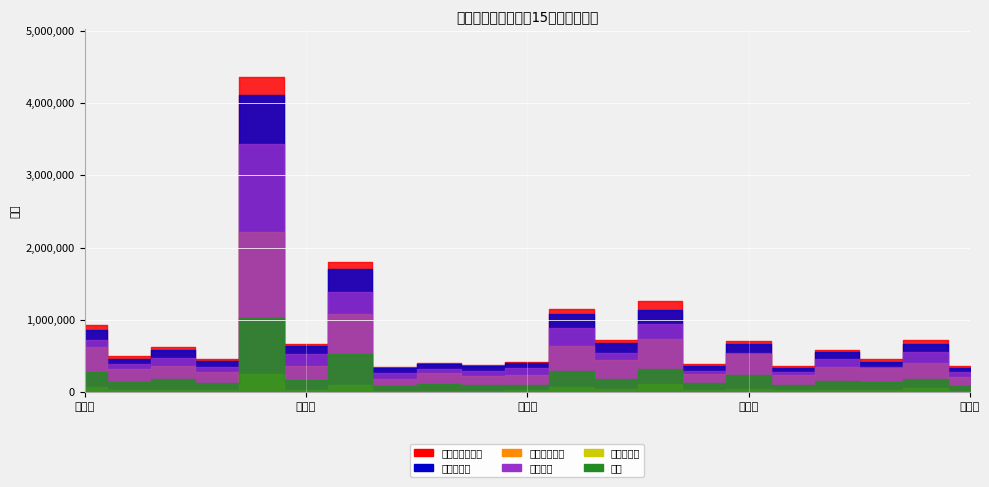

At which label does 非労働力人口 first exceed 344129?

札幌市